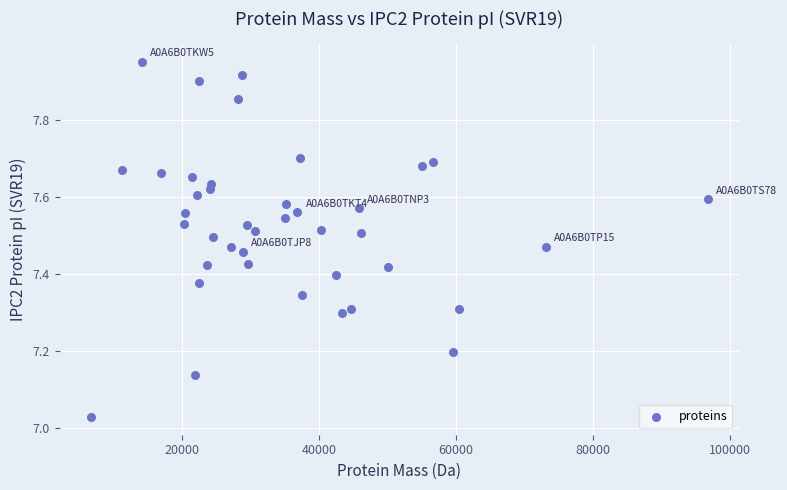

What is the range of Y values (max minus min)?

0.9